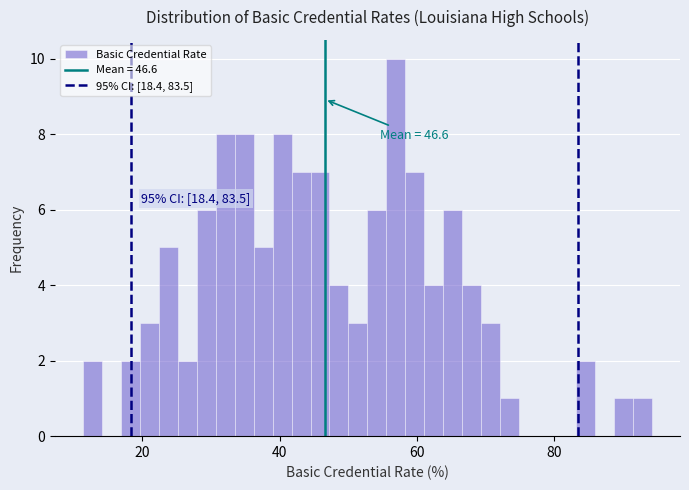

Read against the x-axis, roughly where is the centre of the tallest bar?

56